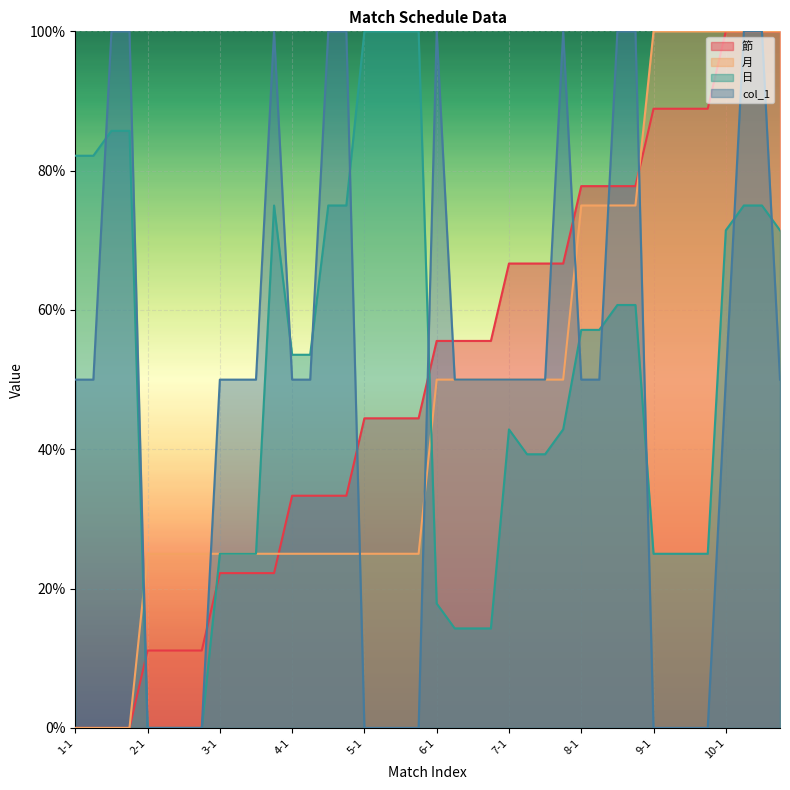

What is the average value of the 節 series?

50.0